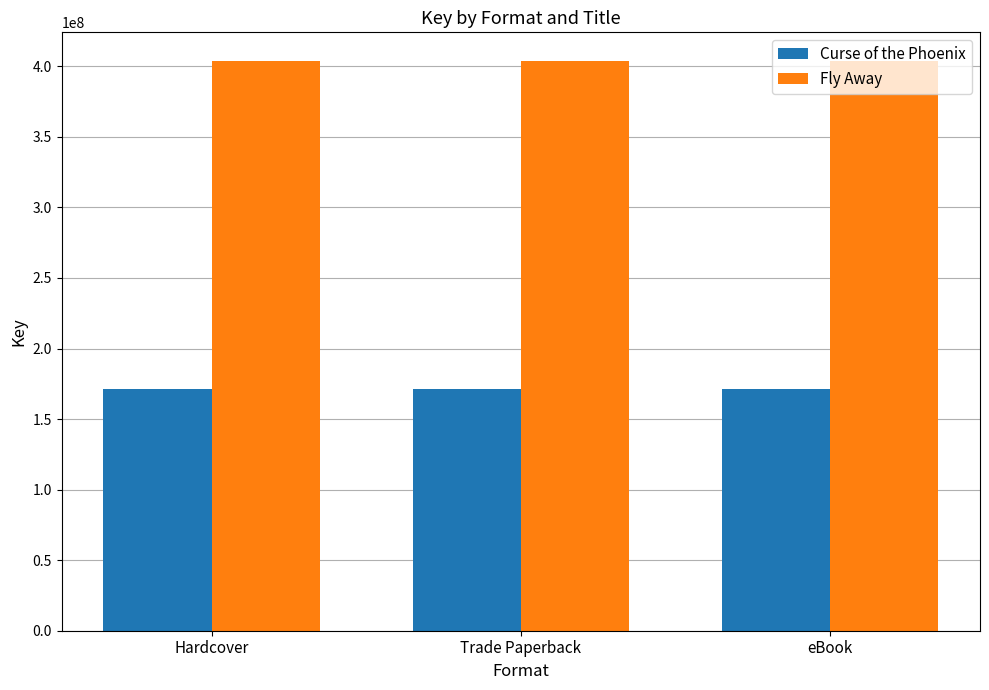

How many distinct data groups are displayed?

2